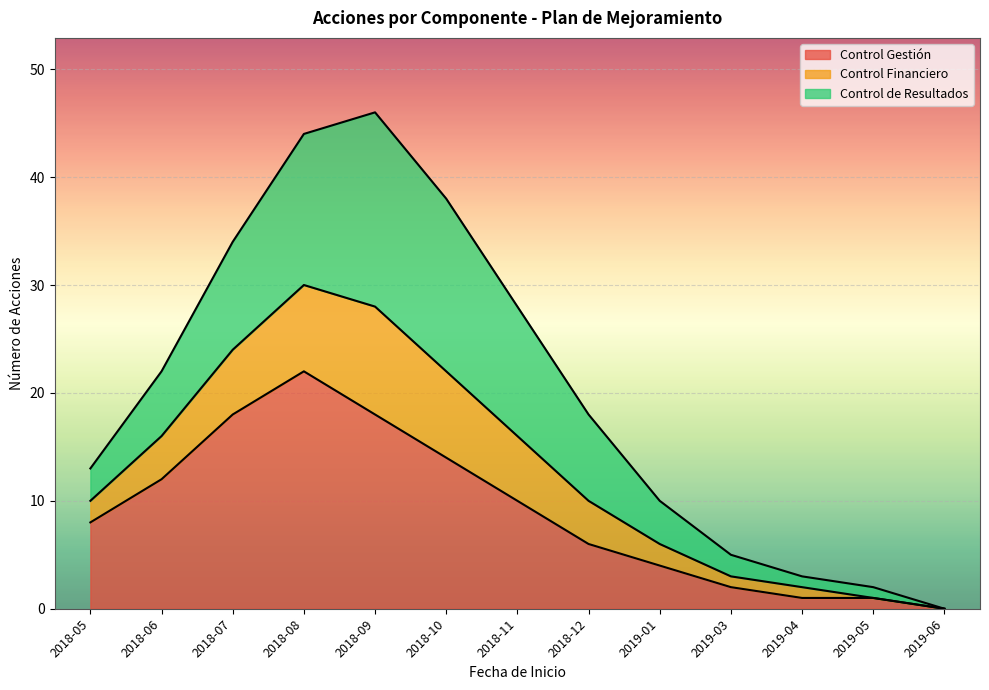

The Control Gestión series shows 4 at 2019-01. True or false?

True